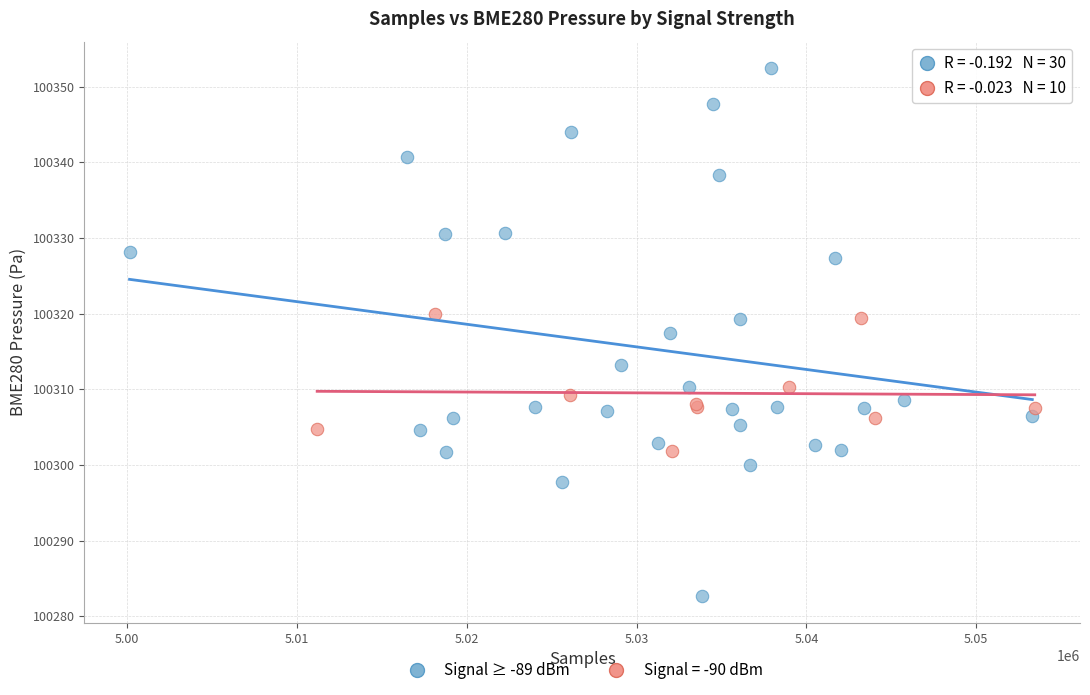

Which series contains the highest Y value?

Signal ≥ -89 dBm